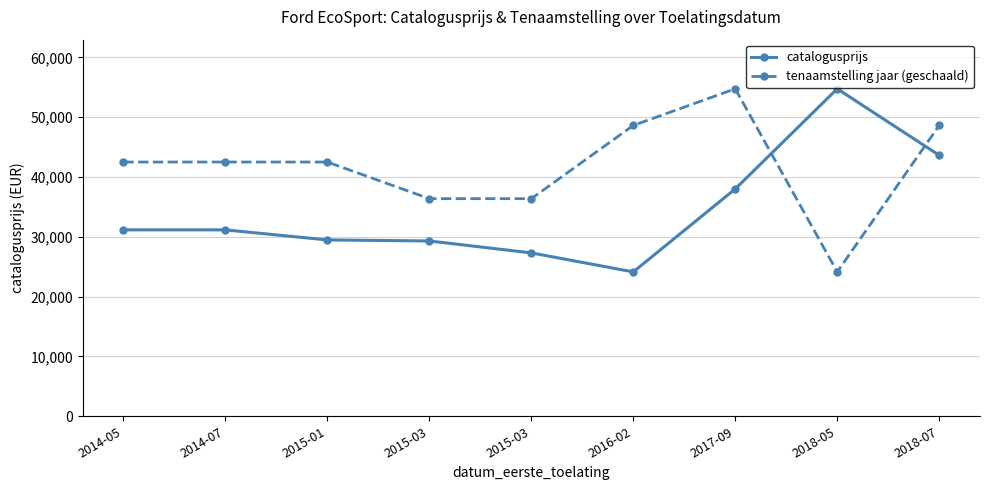

What is the minimum value for catalogusprijs?

24140.0